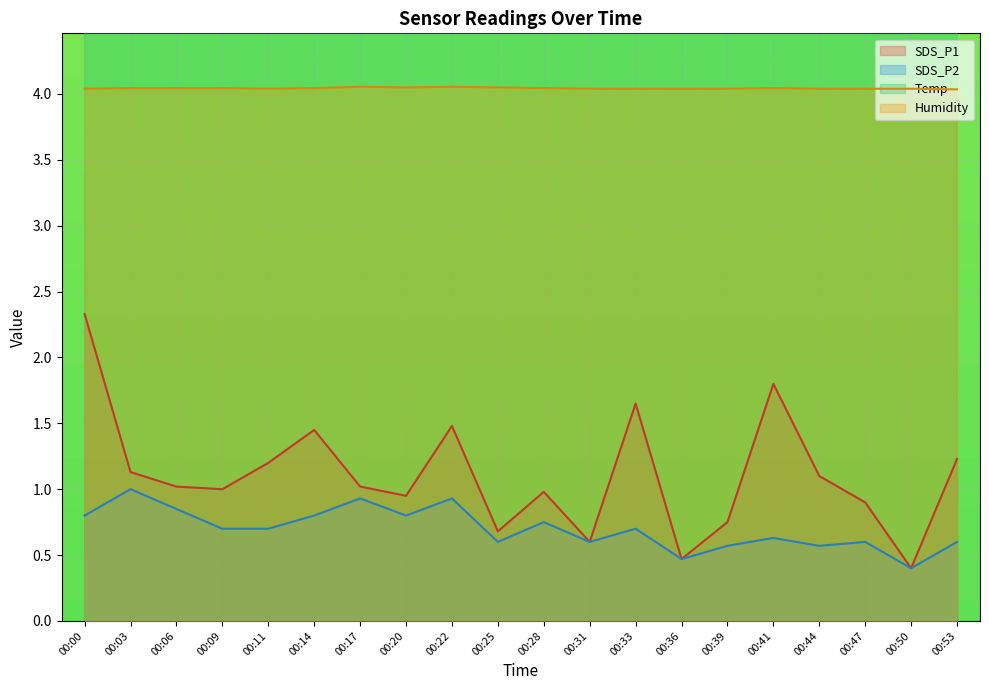

The value of SDS_P1 at 00:09 is 1.0. True or false?

True